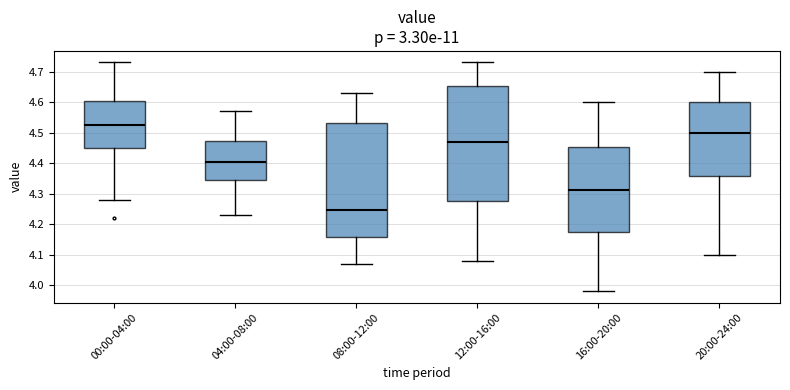

Where is the lower edge of the box for 16:00-20:00 on the y-axis? The values are not printed on the chart, so give them approximately, as read against the axis.

4.18